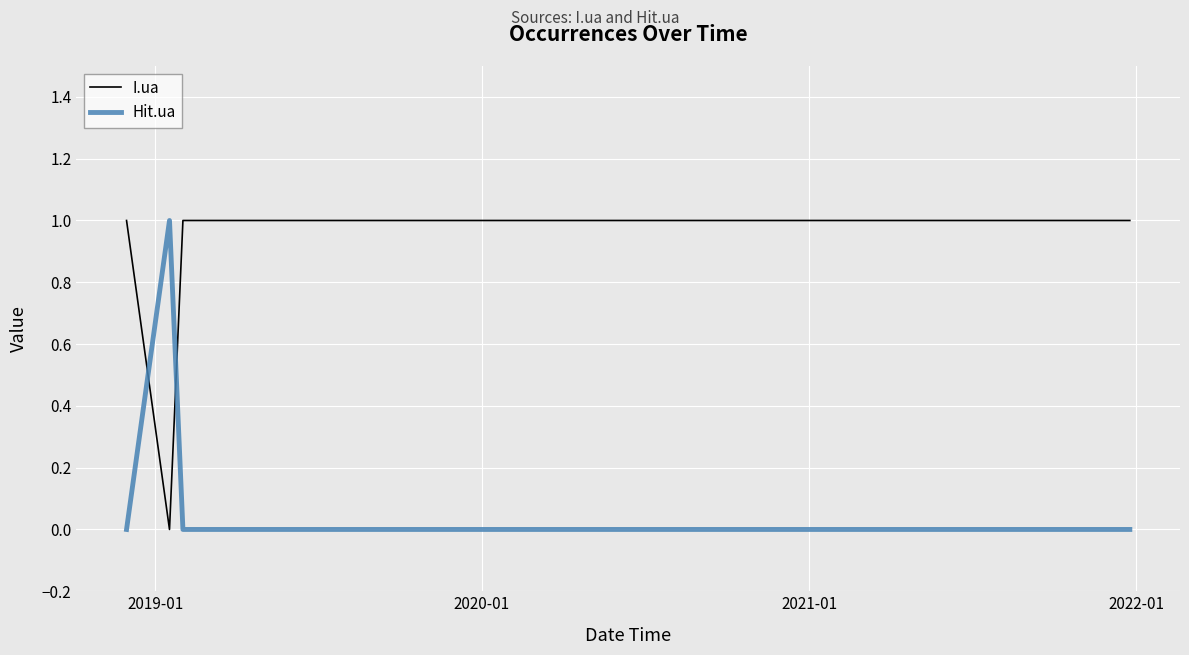

Which series has the largest total across all categories?

I.ua